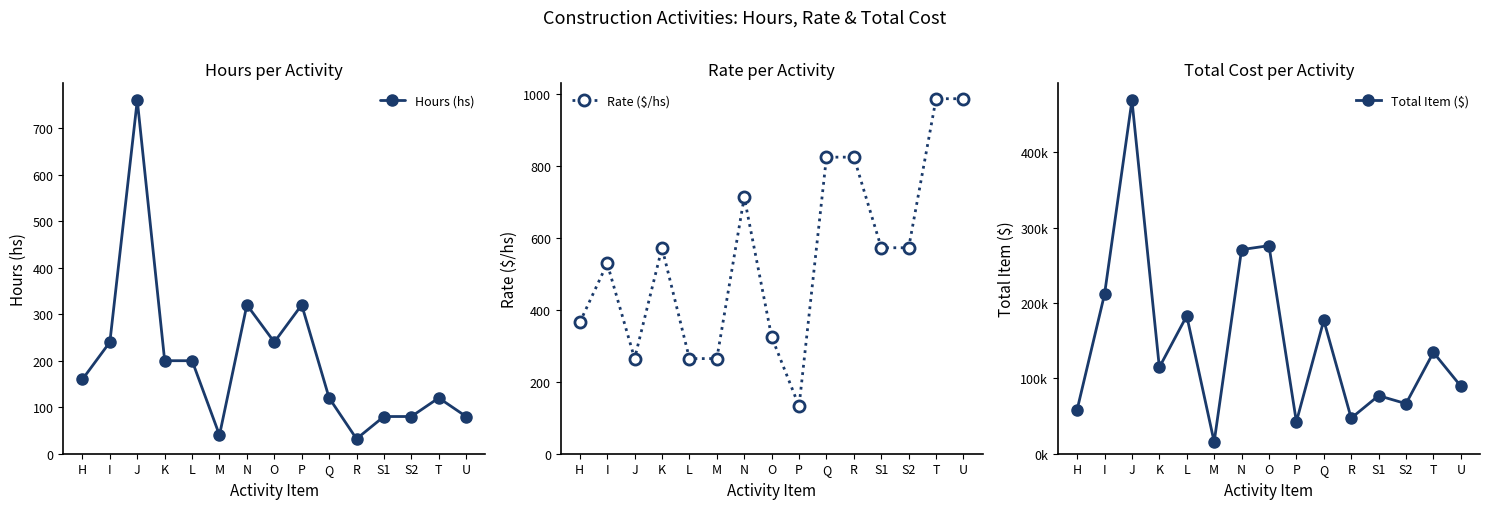

Is the value of Total Item ($) at O greater than the value of Rate ($/hs) at S2?

Yes